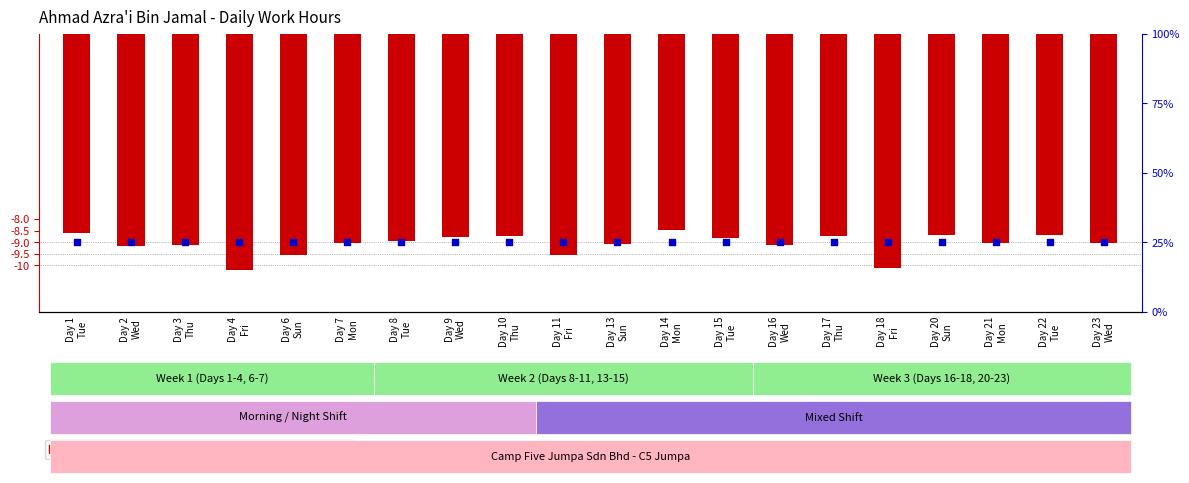

Is the value of percentile rank within the sample at Day 2
Wed greater than the value of log ratio at Day 17
Thu?

Yes